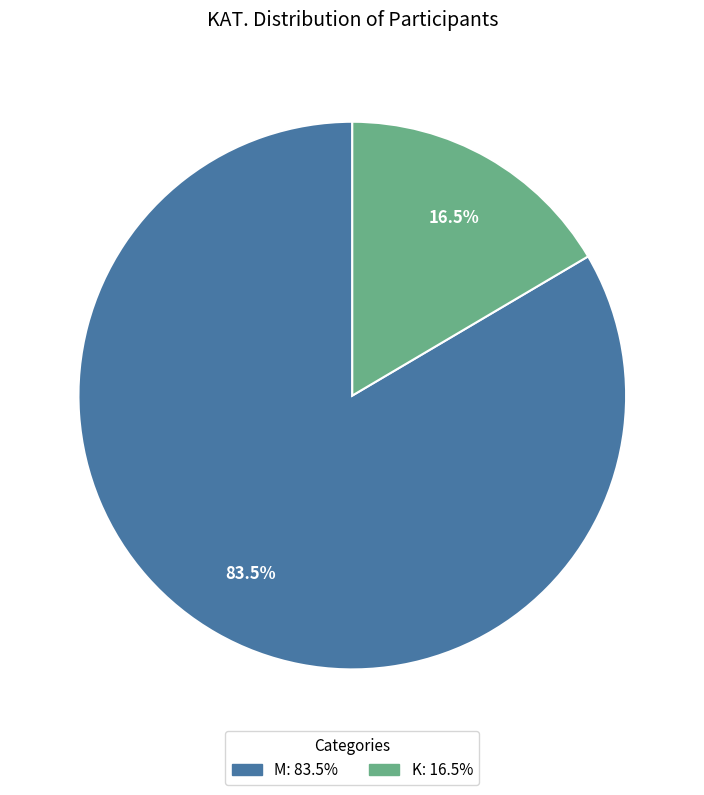

Does any single category account for the majority?

Yes